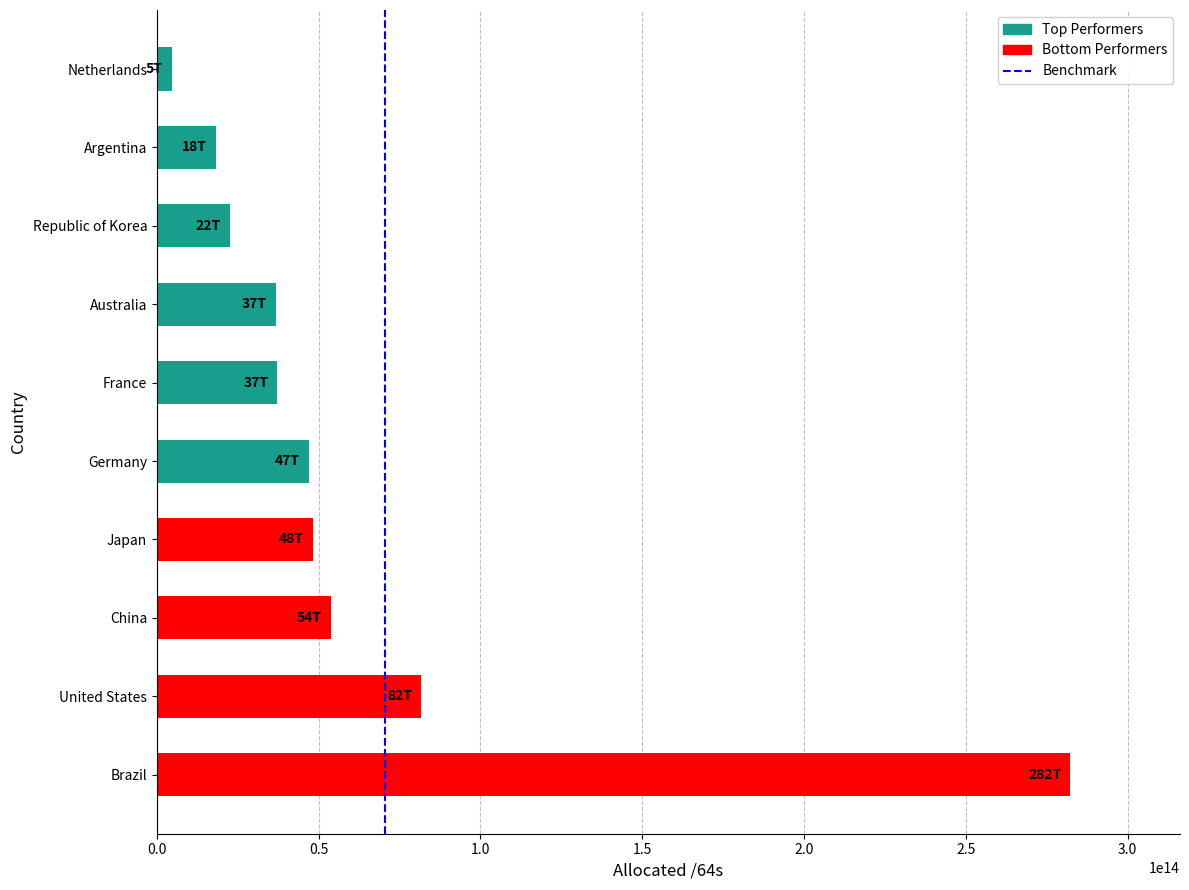

Between United States and Australia, which is larger?

United States